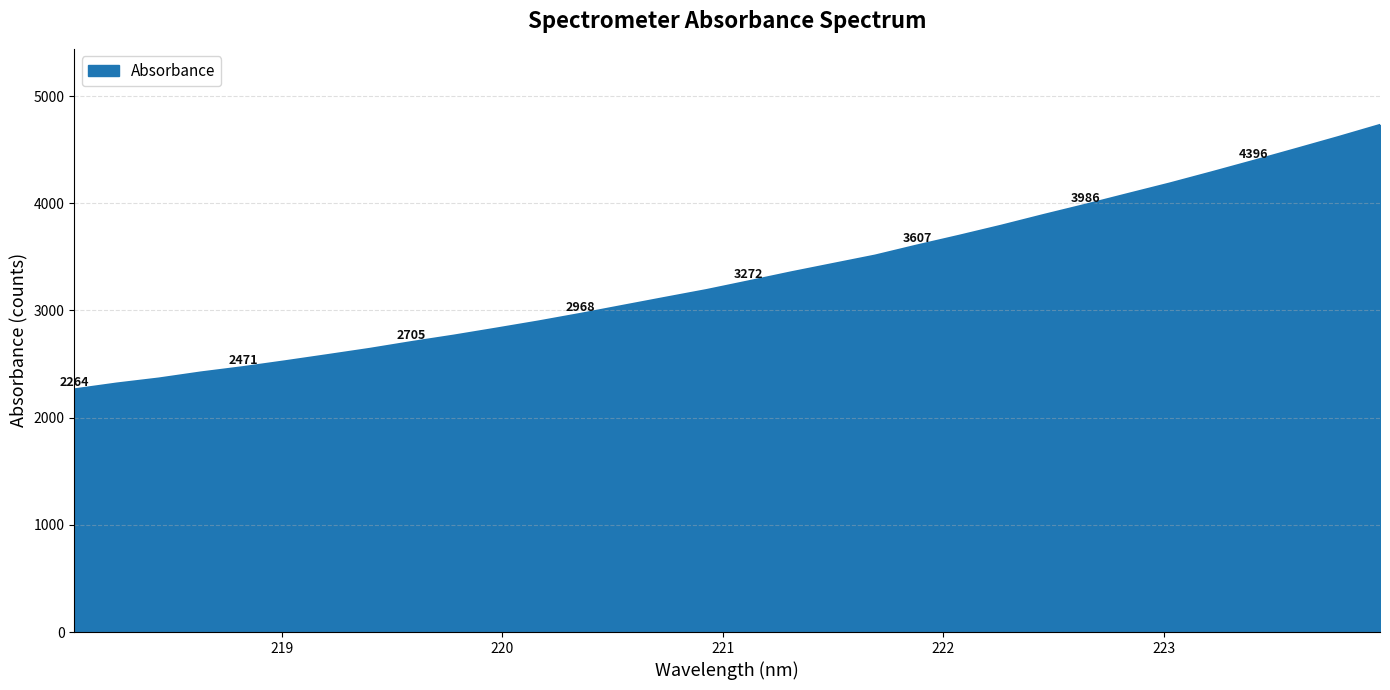

How many lines are shown in the chart?

1